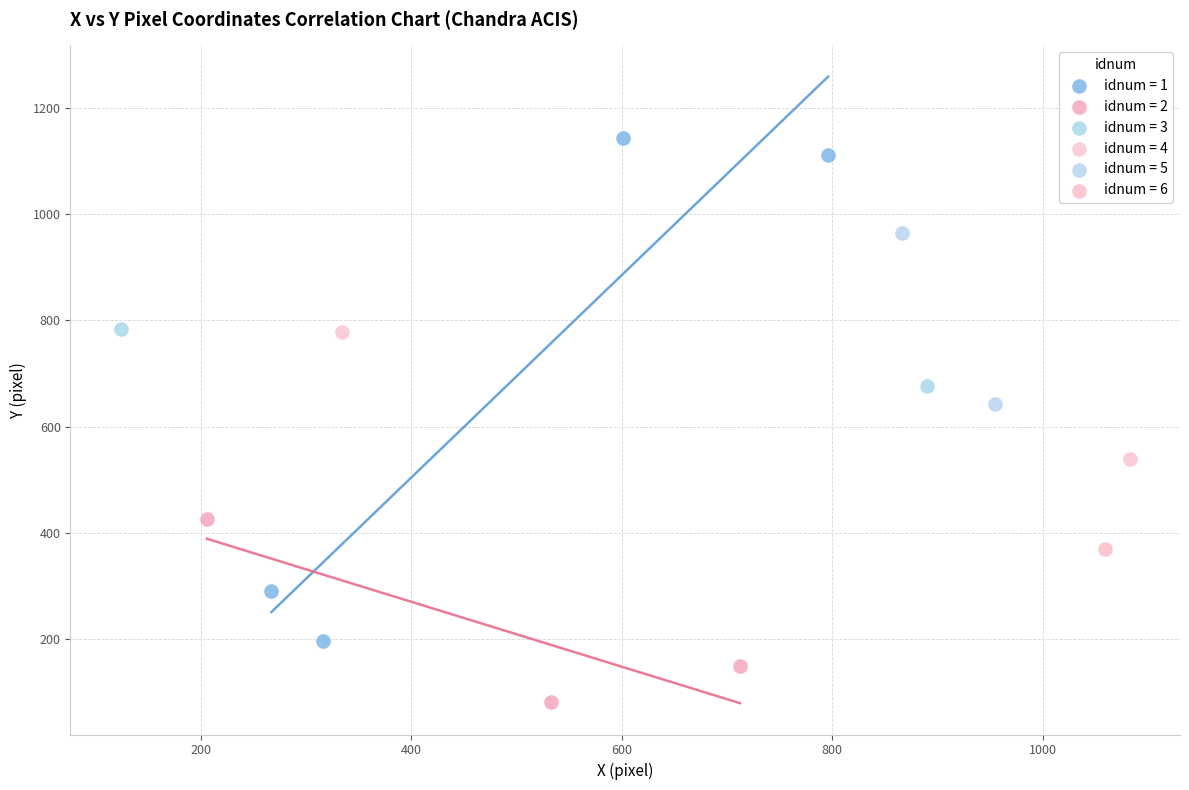

What are all the series names shown in the legend?

idnum = 1, idnum = 2, idnum = 3, idnum = 4, idnum = 5, idnum = 6